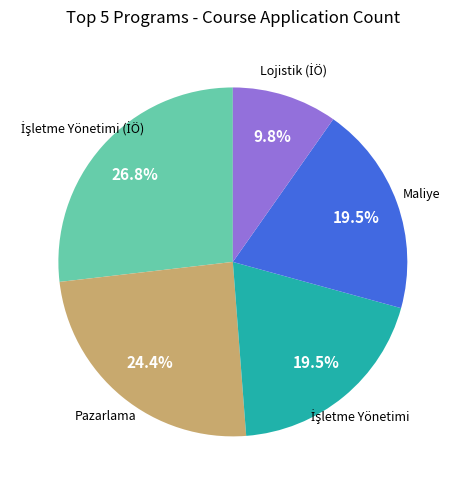

Is there any slice that represents more than half of the pie?

No